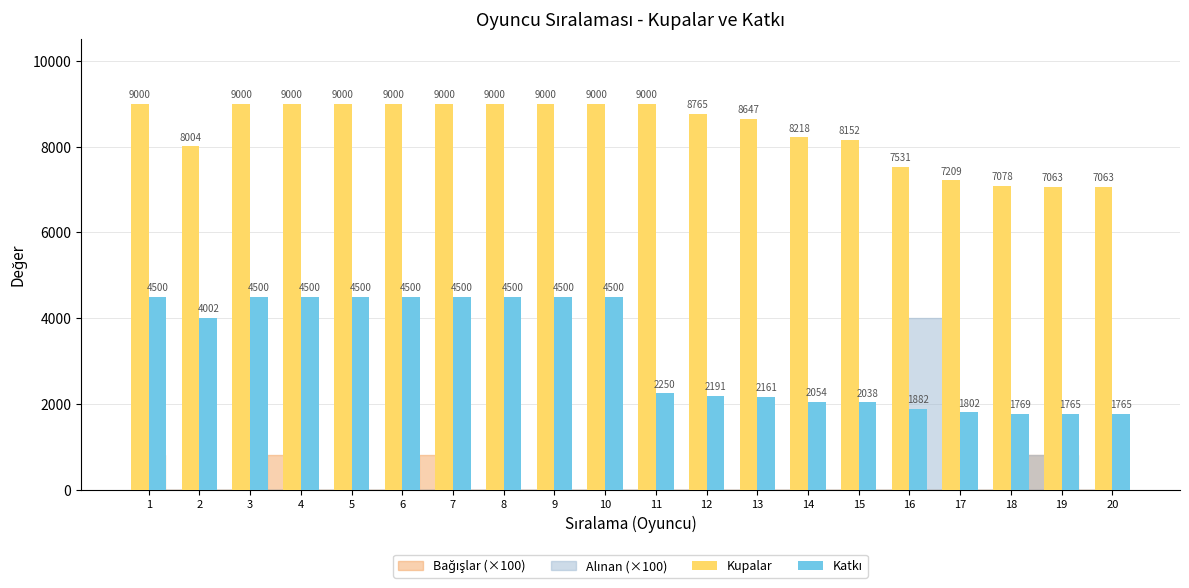

What is the difference between the highest and lowest values at 17?

5407